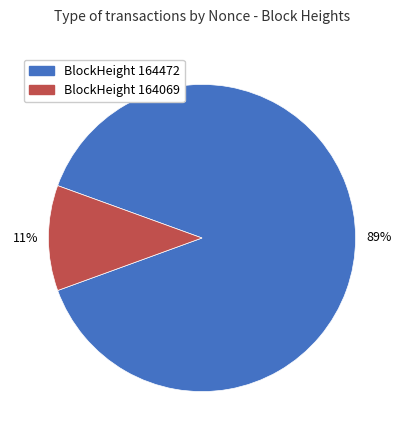

How many slices are in this pie chart?

2